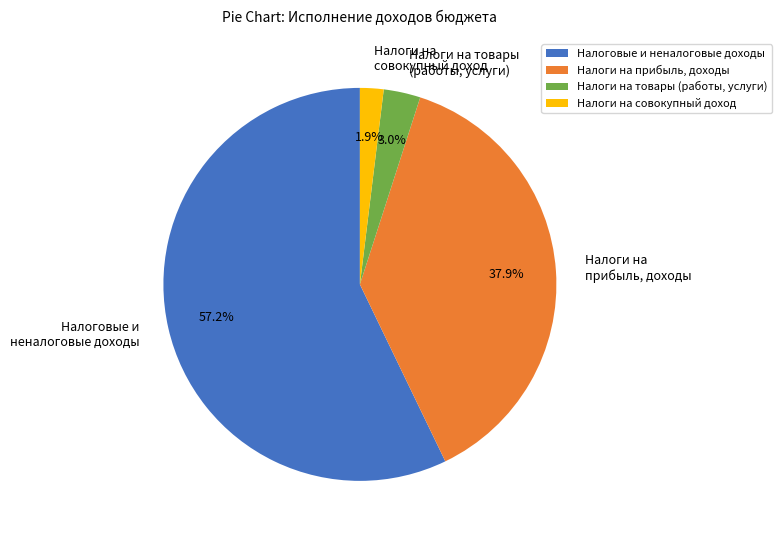

Is there any slice that represents more than half of the pie?

Yes